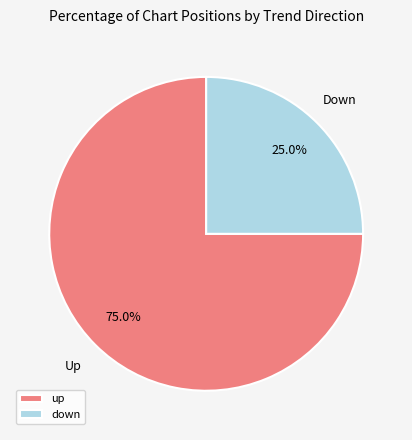

To the nearest percent, what percentage of the pie is down?

25%